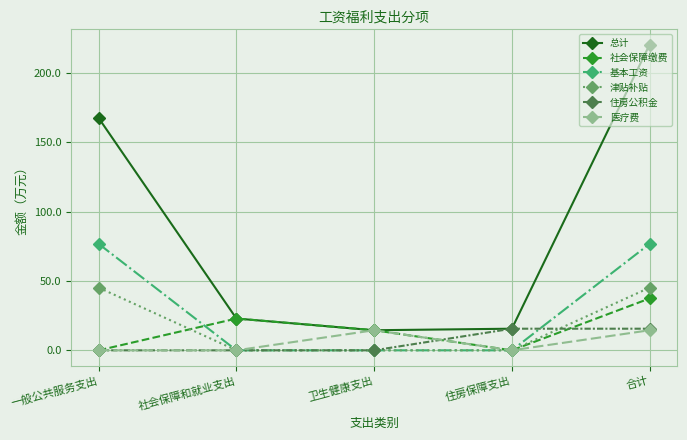

True or false: 住房公积金 has a value of 15.6 at 住房保障支出.

True